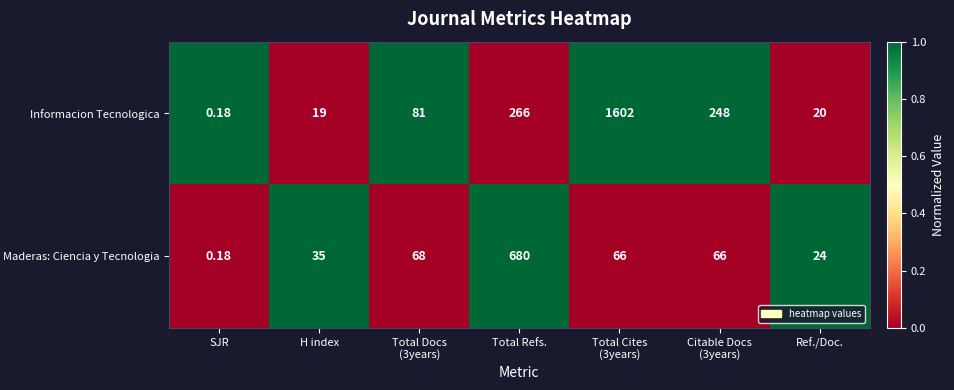

At which category does the chart reach its minimum across all series?

SJR